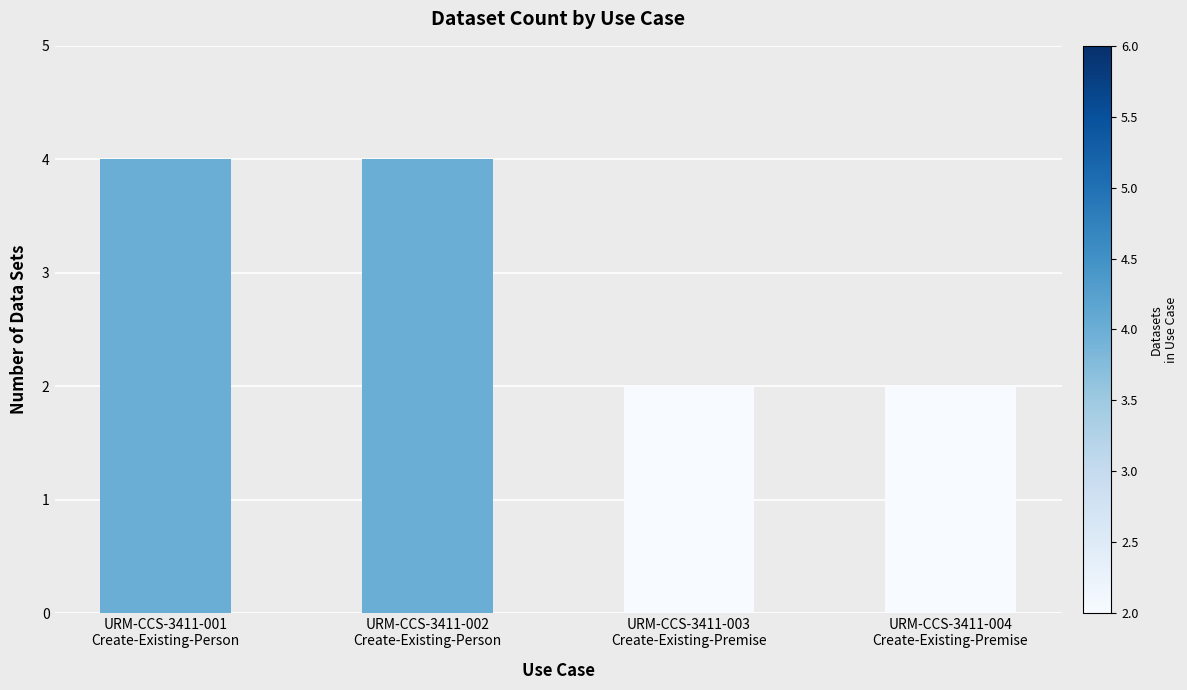

What is the maximum value shown in the chart?

4